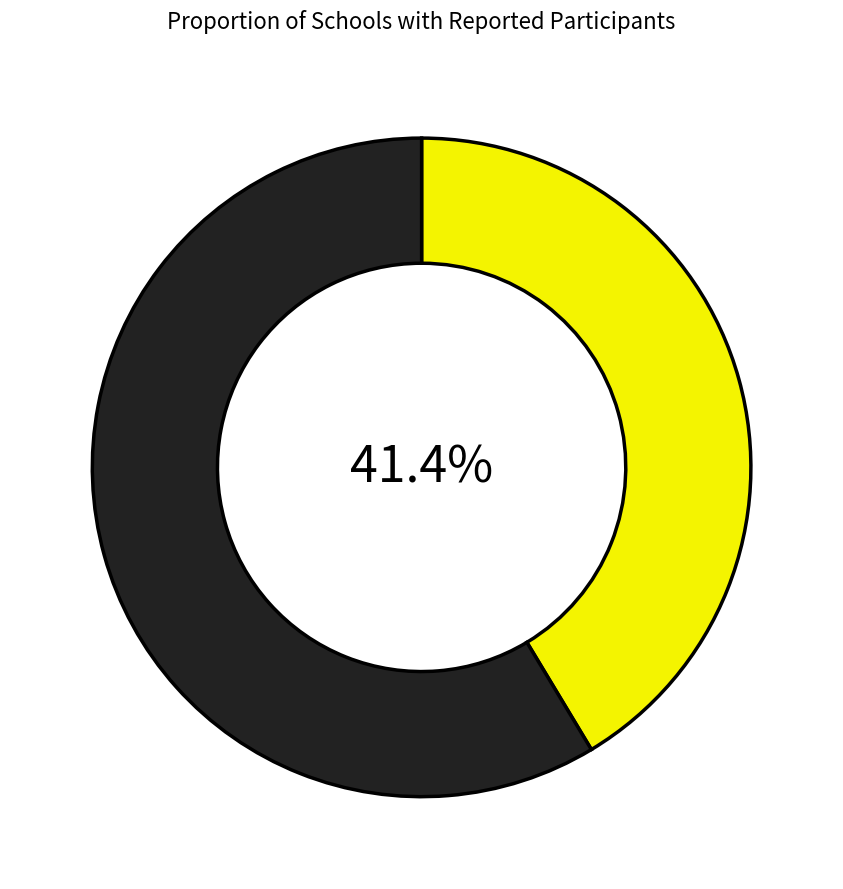

Does any single category account for the majority?

Yes